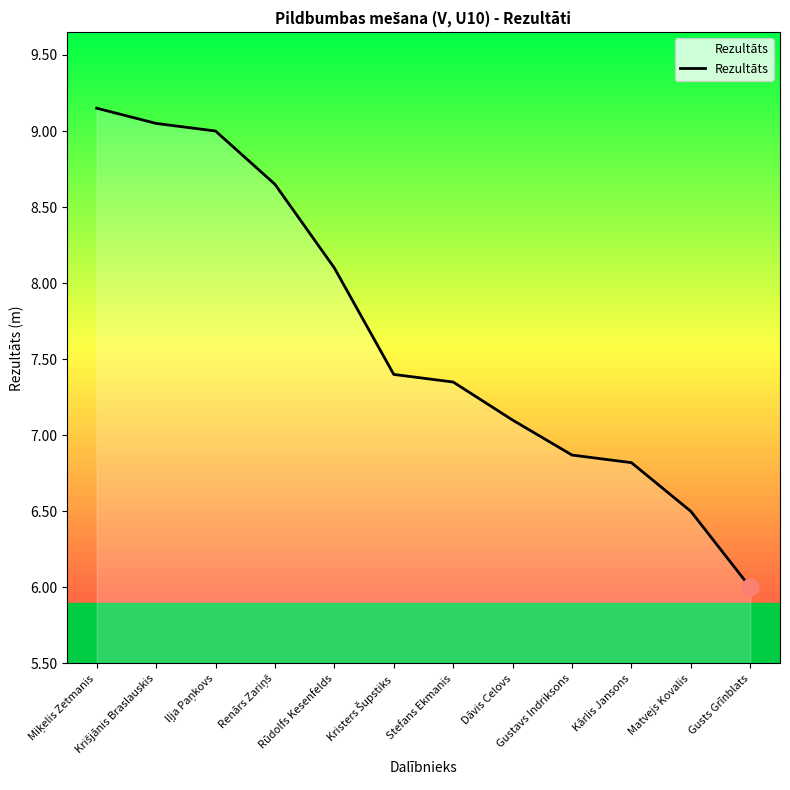

The value at Dāvis Celovs is 12.3. True or false?

False